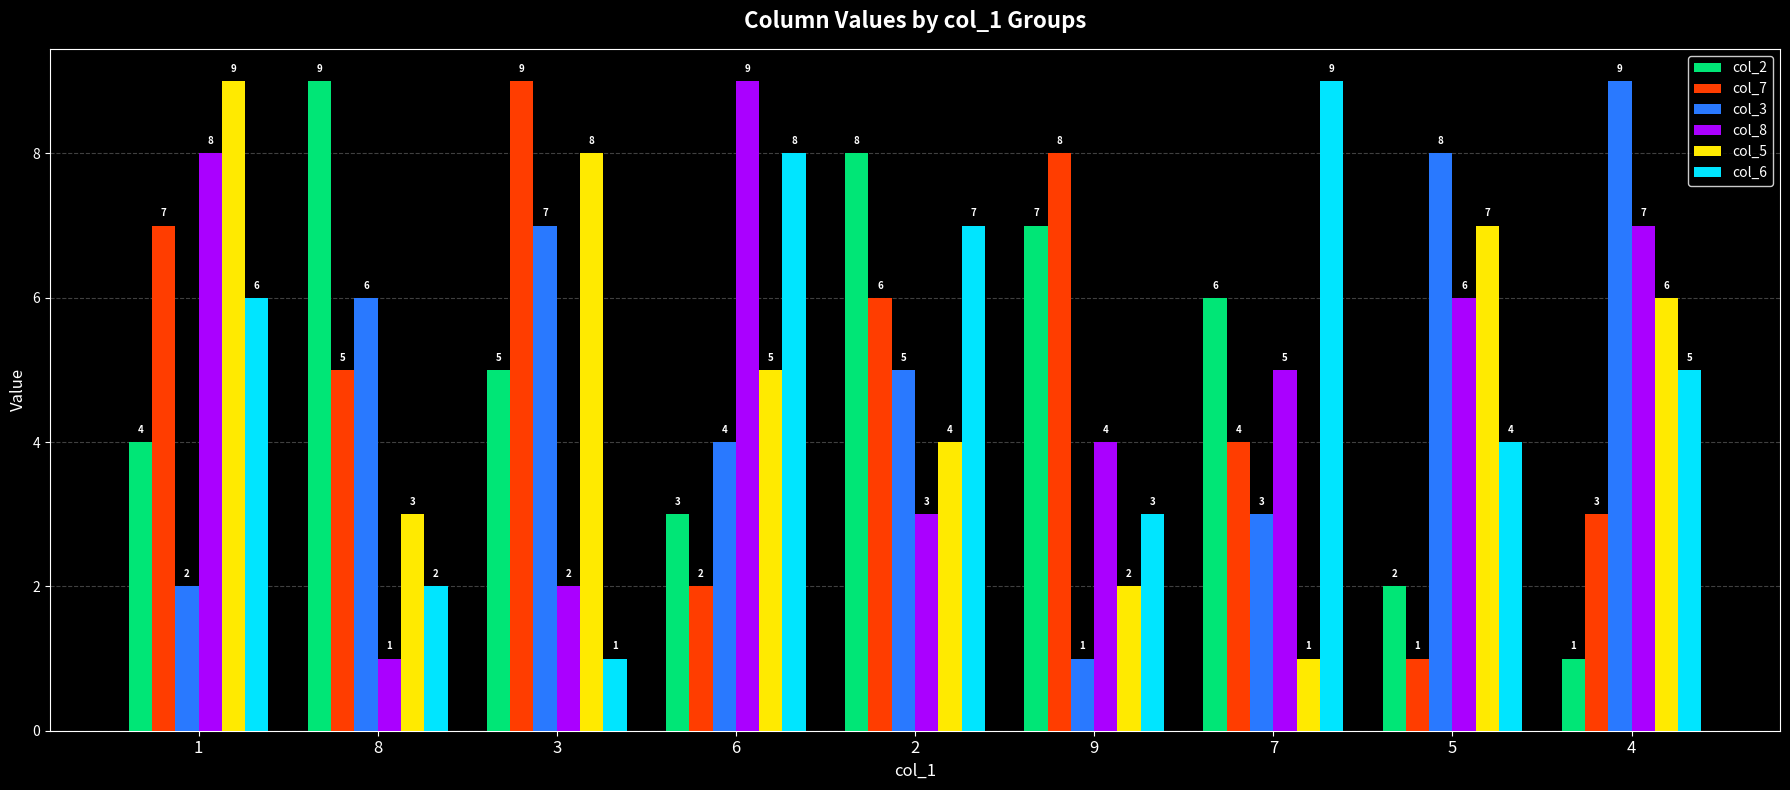

What is the sum of the col_7 values at 9 and 1?

15